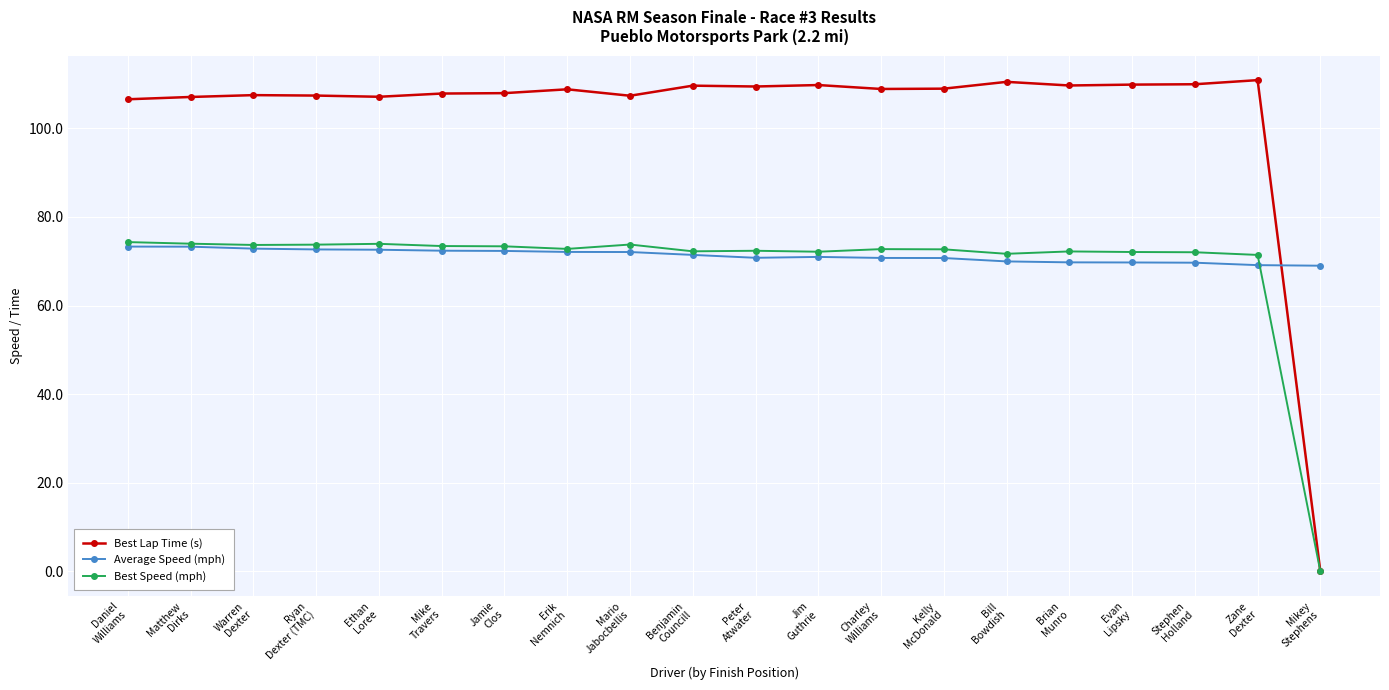

How many values in Best Lap Time (s) are above zero?

19